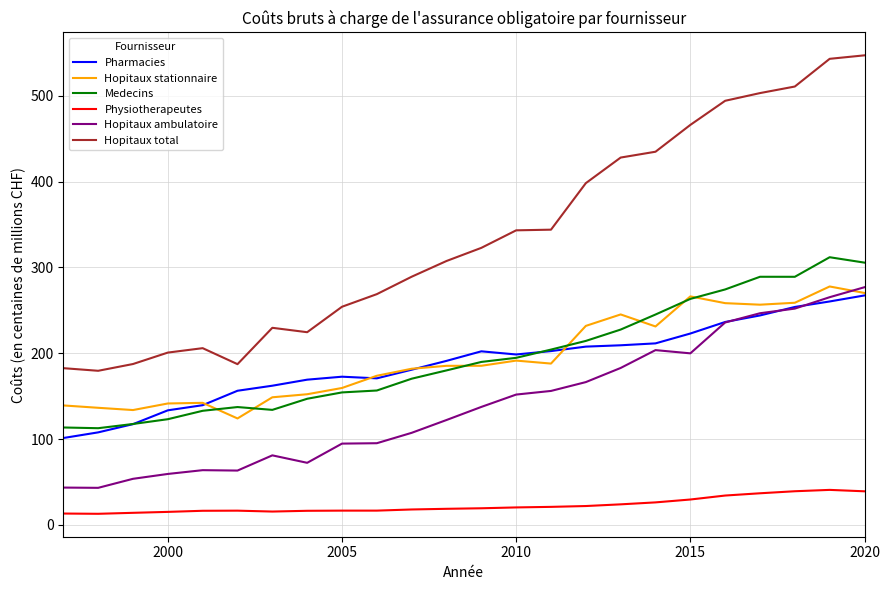

True or false: Physiotherapeutes and Pharmacies cross at least once.

False